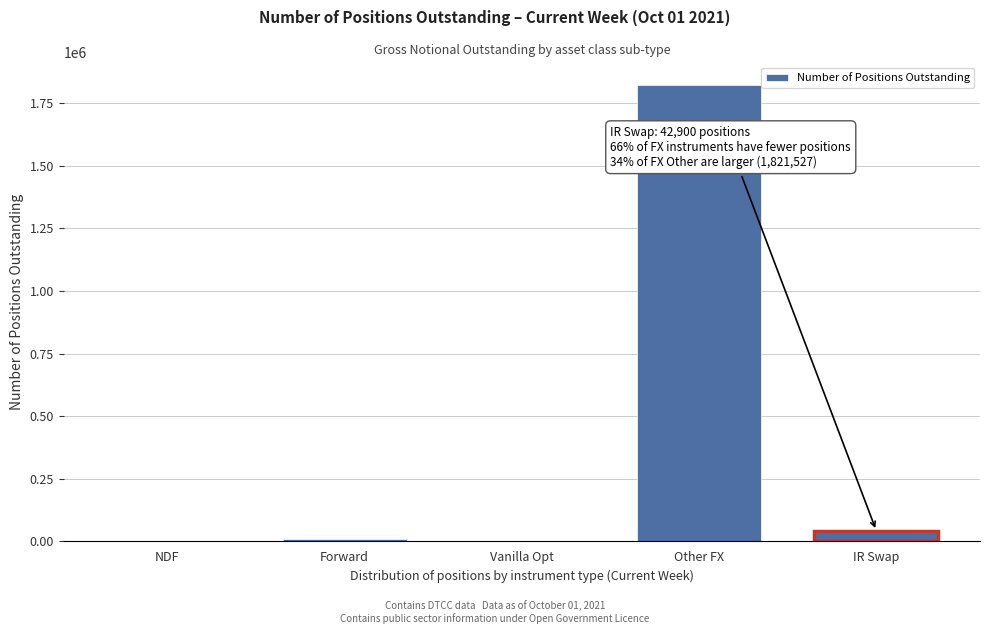

The value at IR Swap is 42900. True or false?

True